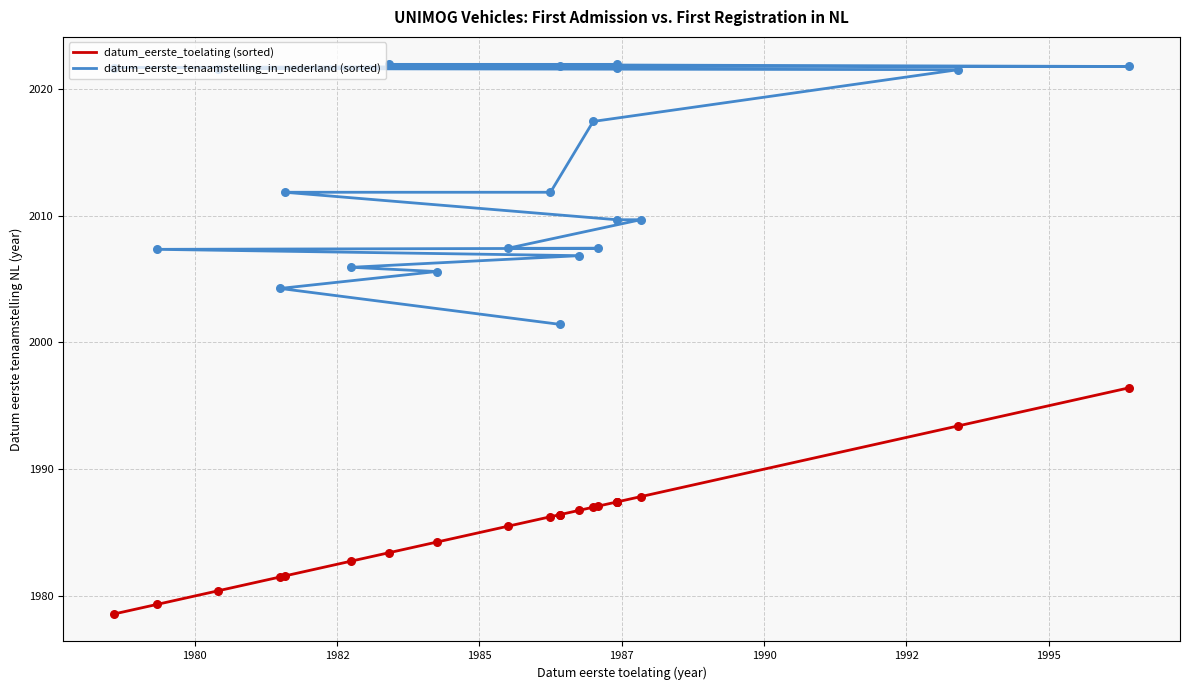

Which series reaches the maximum Y coordinate?

datum_eerste_tenaamstelling_in_nederland (sorted)